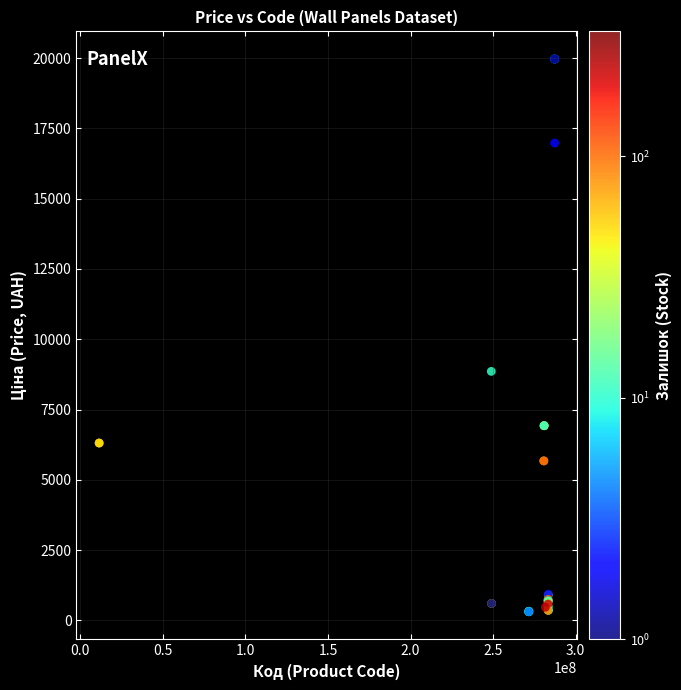

What Y value in the scatter plot is closest to 10137?

8856.7